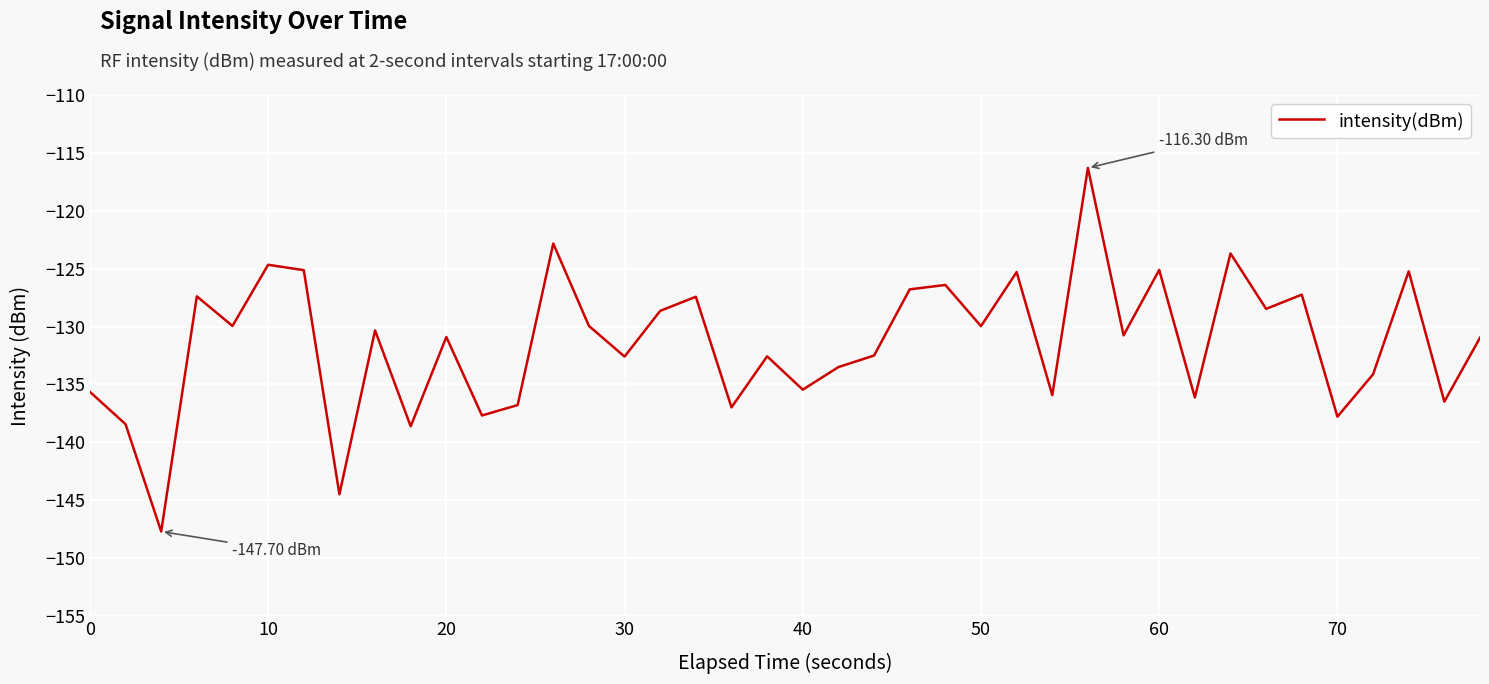

What is the difference between the maximum and minimum values?

31.4